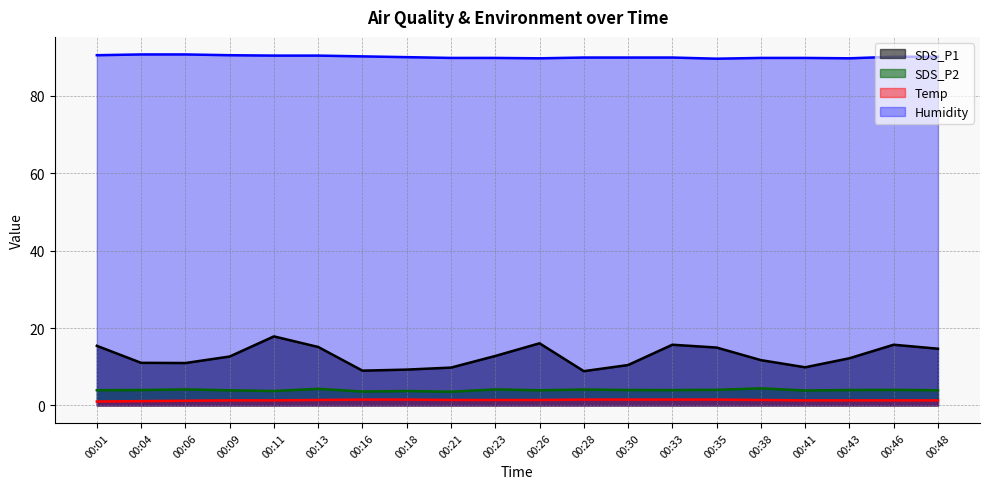

Which category has the highest value in the SDS_P2 series?

00:38